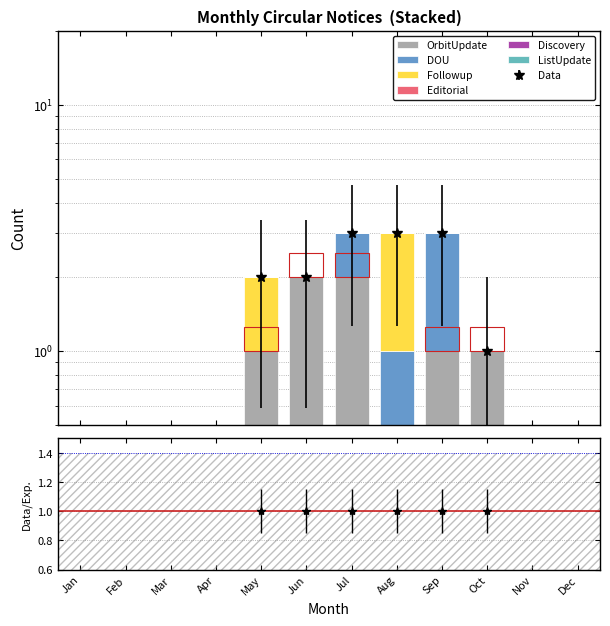

List the labels in order of Followup value, largest first.

Aug, May, Jan, Feb, Mar, Apr, Jun, Jul, Sep, Oct, Nov, Dec